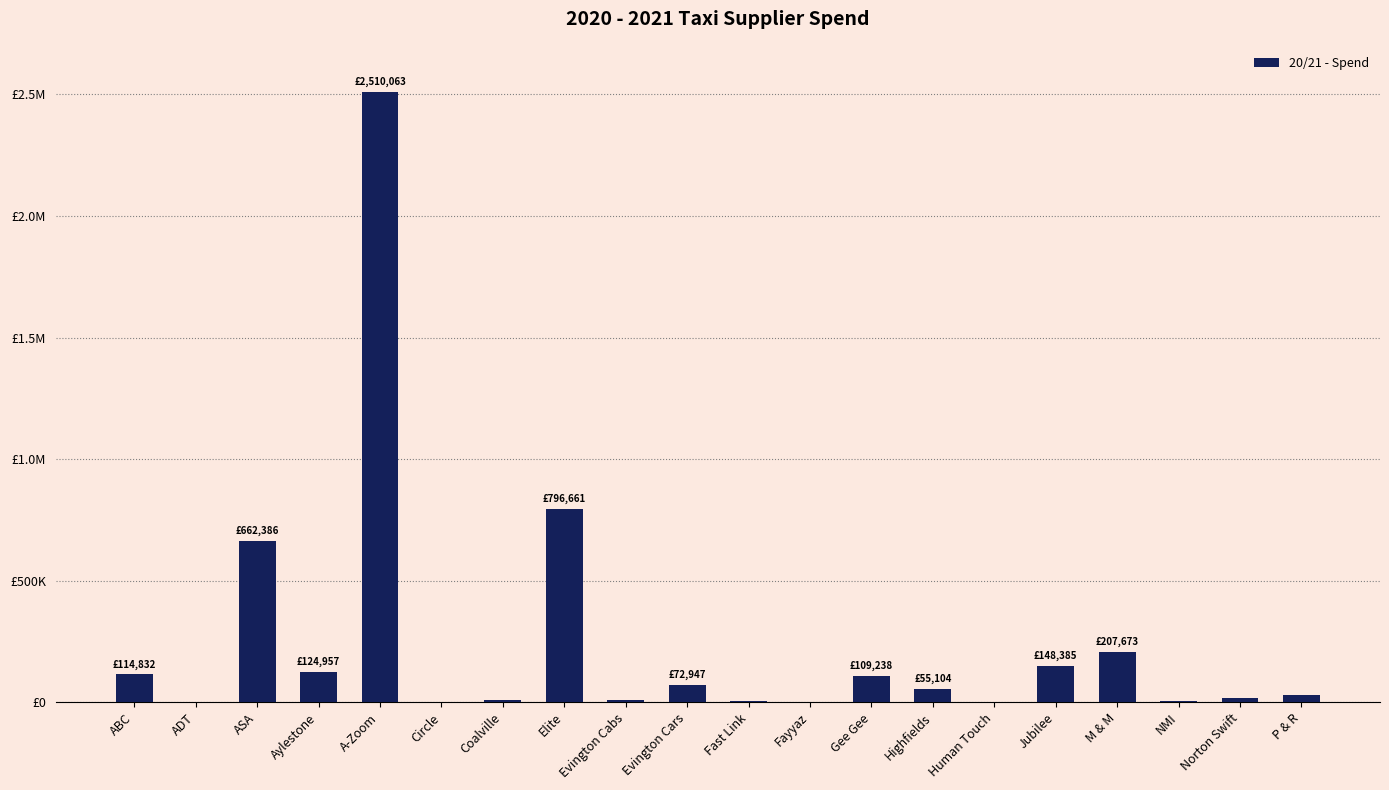

Reading left to right, list all the values displayed in this chart.

ABC=114832.3	ADT=390.0	ASA=662386.0	Aylestone=124956.6	A-Zoom=2510063.2	Circle=904.2	Coalville=9594.0	Elite=796661.4	Evington Cabs=7613.8	Evington Cars=72947.1	Fast Link=3364.7	Fayyaz=59.0	Gee Gee=109237.9	Highfields=55104.1	Human Touch=1319.7	Jubilee=148385.4	M & M=207673.2	NMI=4358.6	Norton Swift=17831.2	P & R=28035.0